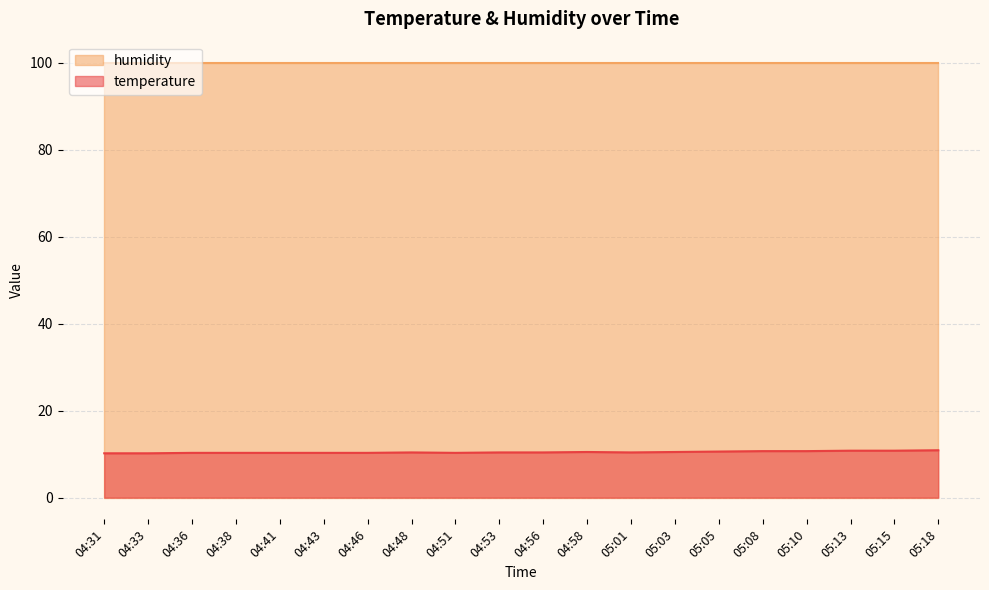

List the labels in order of value, smallest first.

04:31, 04:33, 04:36, 04:38, 04:41, 04:43, 04:46, 04:51, 04:48, 04:53, 04:56, 05:01, 04:58, 05:03, 05:05, 05:08, 05:10, 05:13, 05:15, 05:18